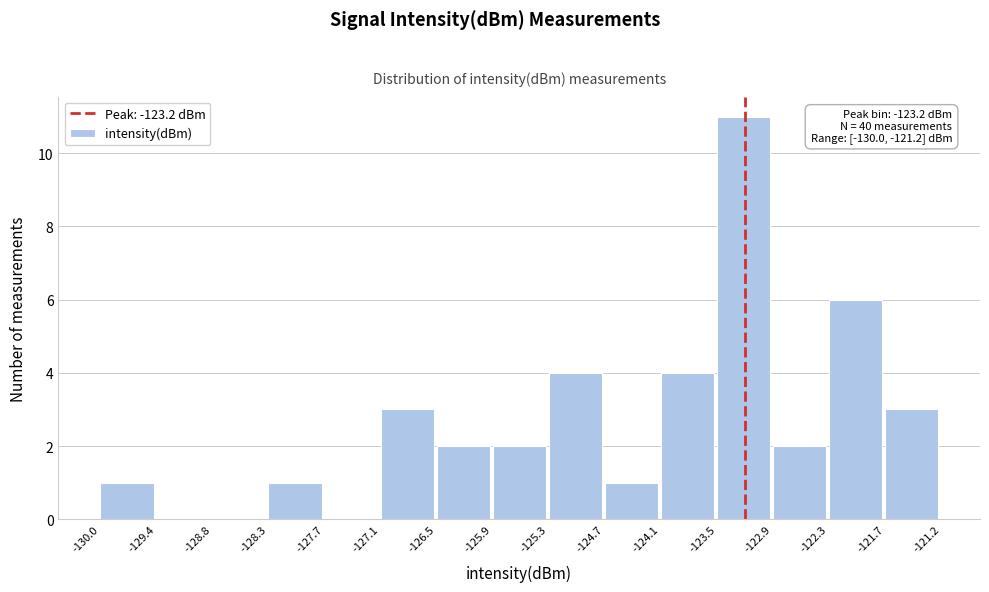

Which range on the x-axis has the tallest bar?

-123.5 to -122.9